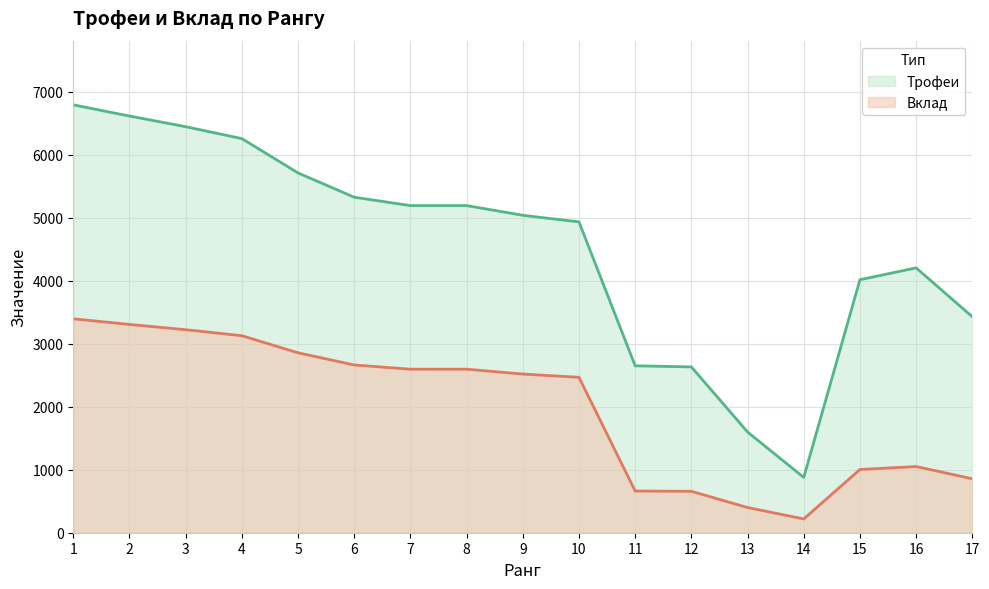

How many categories are shown in the chart?

17